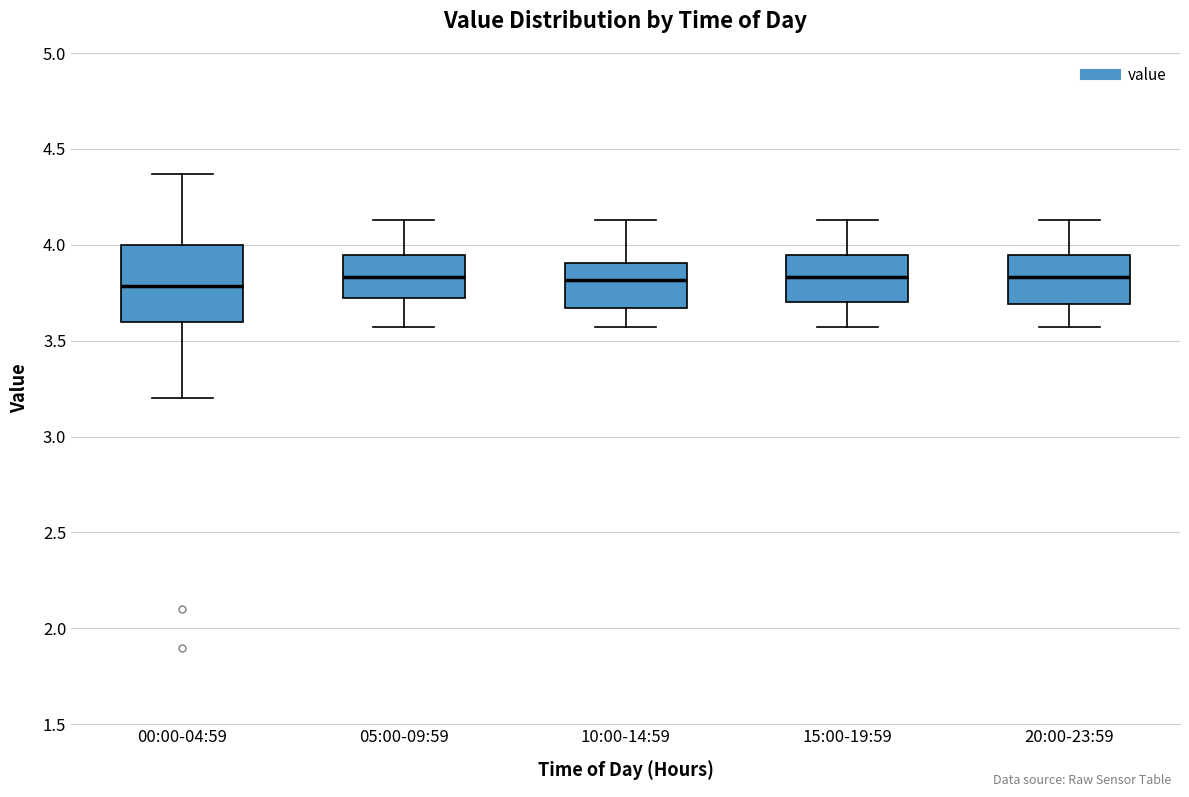

Reading left to right, transcribe this box plot: for each box, give where its median line is, the range the box spans, and where its two whiskers end, as read against the y-axis. The values are not printed on the chart, so give them approximately, as read against the axis.

00:00-04:59: median 3.80, box 3.60 to 4.00, whiskers 3.20 to 4.35
05:00-09:59: median 3.85, box 3.70 to 3.95, whiskers 3.55 to 4.15
10:00-14:59: median 3.80, box 3.65 to 3.90, whiskers 3.55 to 4.15
15:00-19:59: median 3.85, box 3.70 to 3.95, whiskers 3.55 to 4.15
20:00-23:59: median 3.85, box 3.70 to 3.95, whiskers 3.55 to 4.15